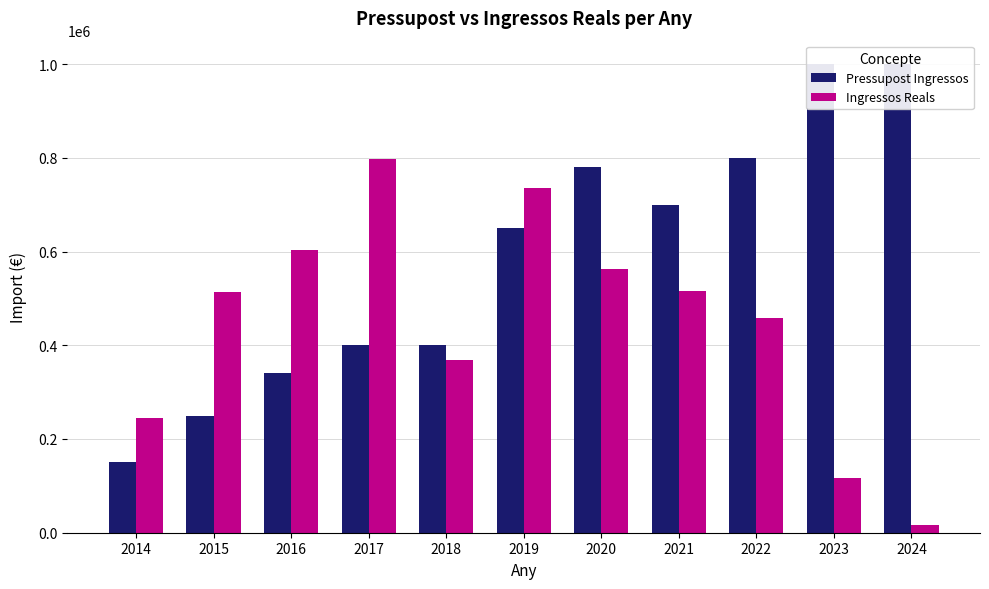

Reading right to left, list all the values displayed in this chart.

Pressupost Ingressos: 2024=1000000.0	2023=1000000.0	2022=800000.0	2021=700000.0	2020=780000.0	2019=650000.0	2018=400000.0	2017=400000.0	2016=340000.0	2015=250000.0	2014=150000.0
Ingressos Reals: 2024=16116.5	2023=116846.9	2022=458799.0	2021=515737.5	2020=563202.7	2019=735664.4	2018=367822.6	2017=797585.4	2016=602974.7	2015=514176.4	2014=244934.7